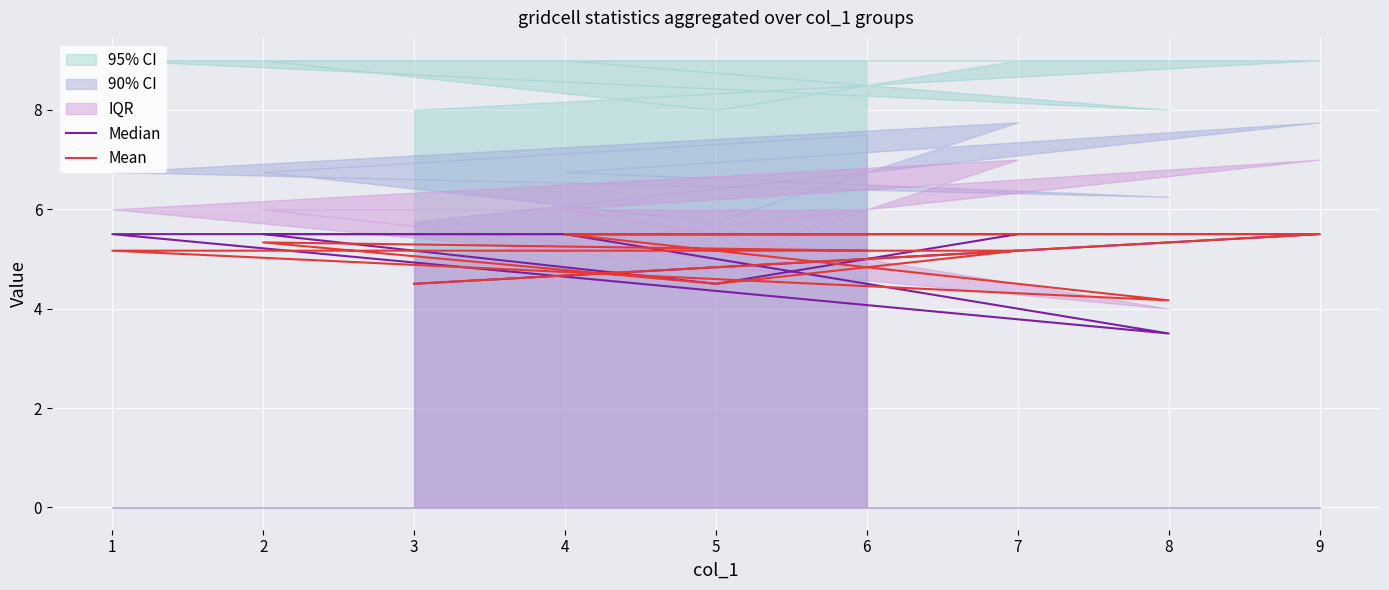

Which has a higher value, 8 or 4?

4